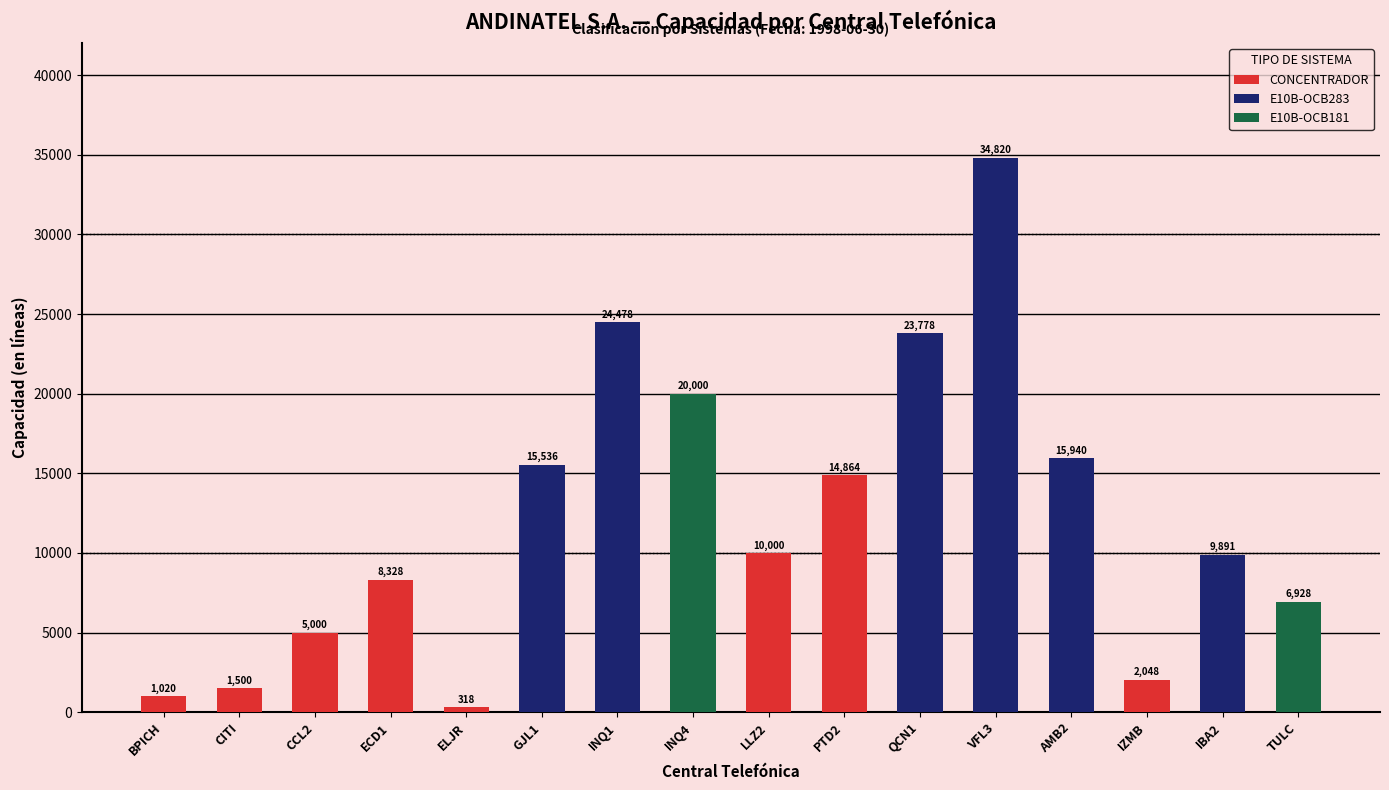

What are all the series names shown in the legend?

CONCENTRADOR, E10B-OCB283, E10B-OCB181